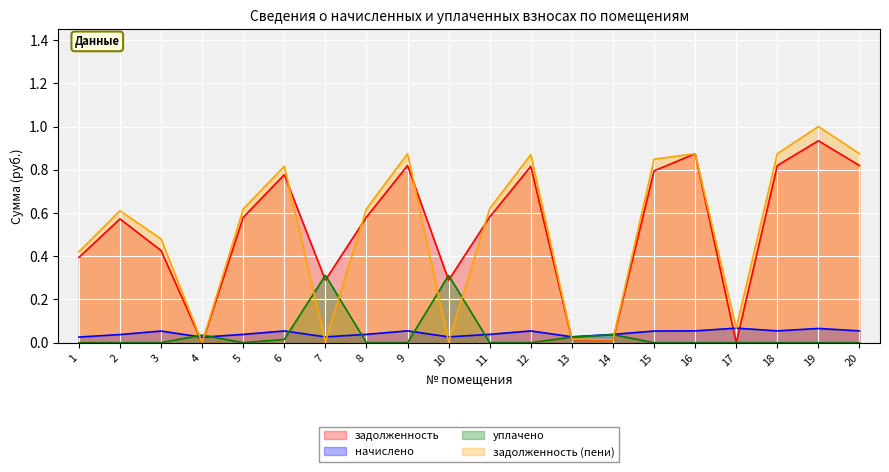

The value of уплачено at 14 is 0.0. True or false?

True